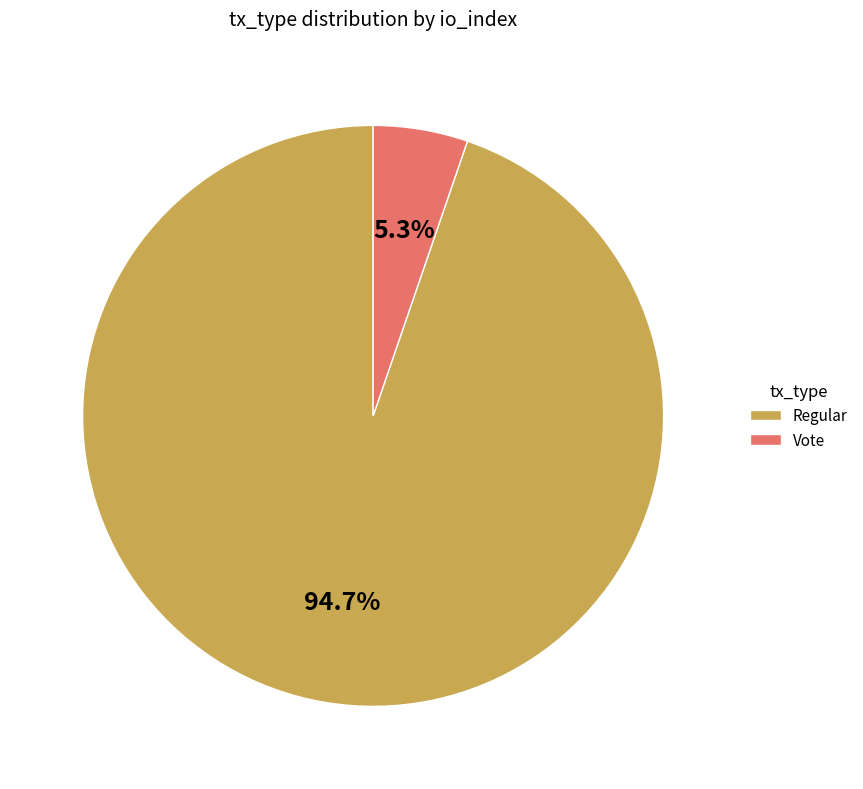

Is it true that Vote is 13% of the pie?

False